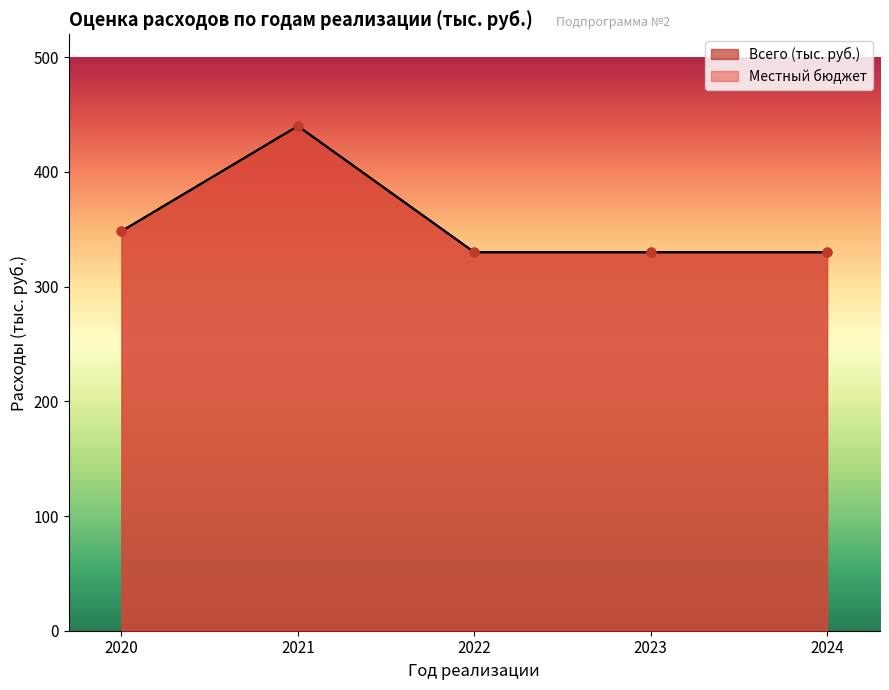

Is the value of Всего (тыс. руб.) at 2020 greater than the value of Местный бюджет at 2024?

Yes